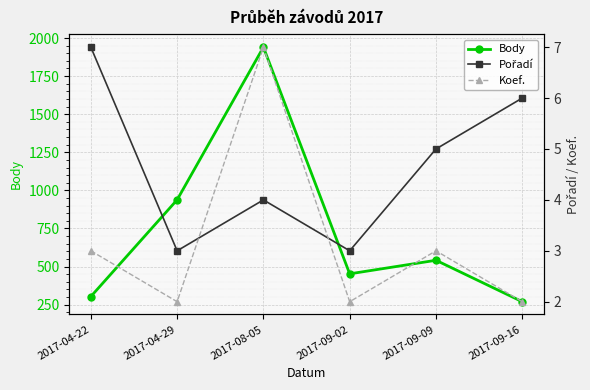

How many data points in Pořadí are above 5?

2